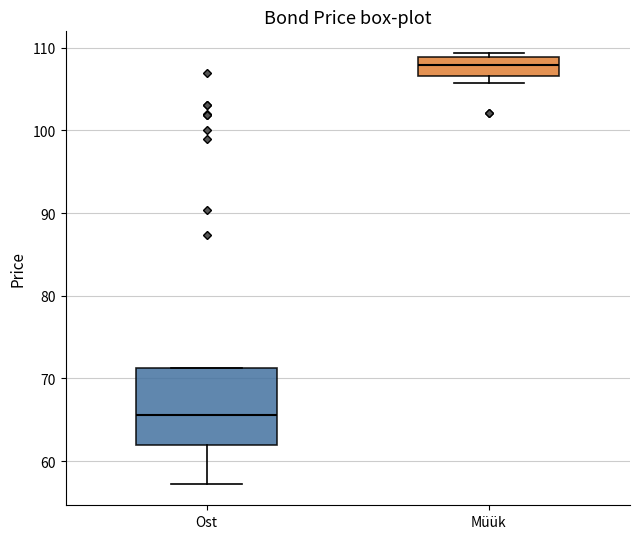

Comparing the boxes themselves (not the whiskers), which one is the tallest?

Ost